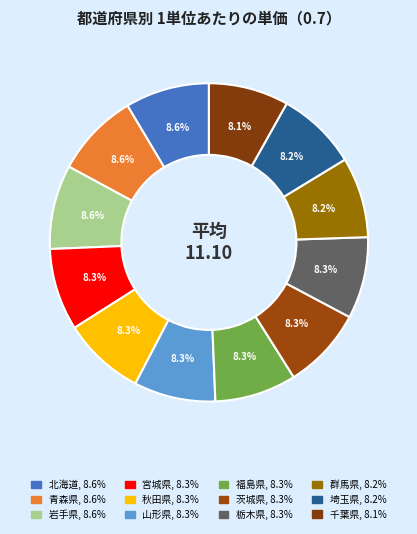

Count the number of slices in the pie.

12